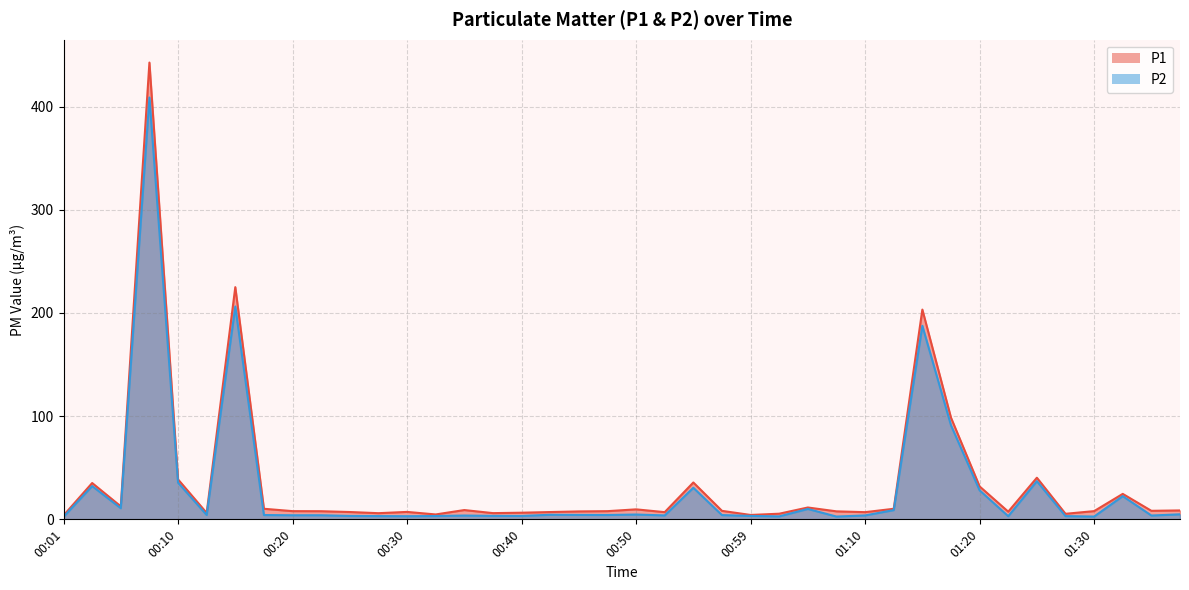

At which category does the chart reach its peak across all series?

00:08